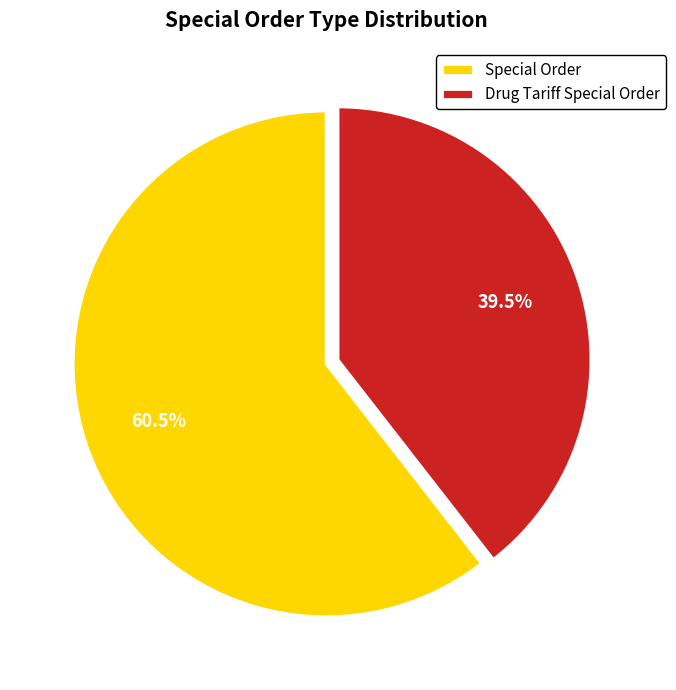

Which slice is the smallest?

Drug Tariff Special Order